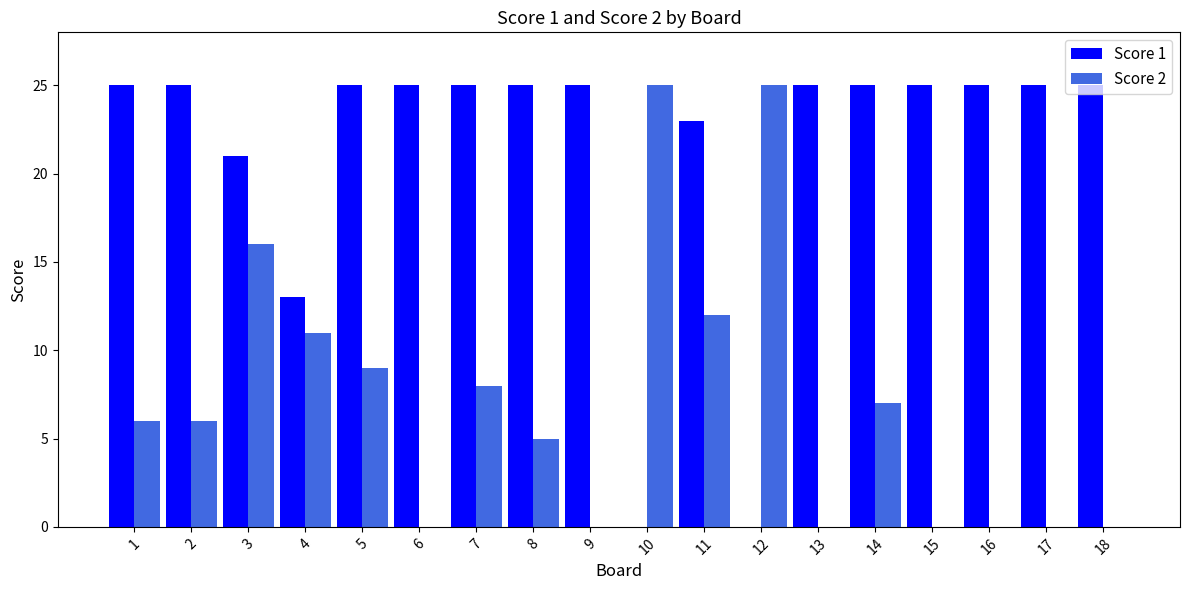

What is the total value across all series at 1?

31